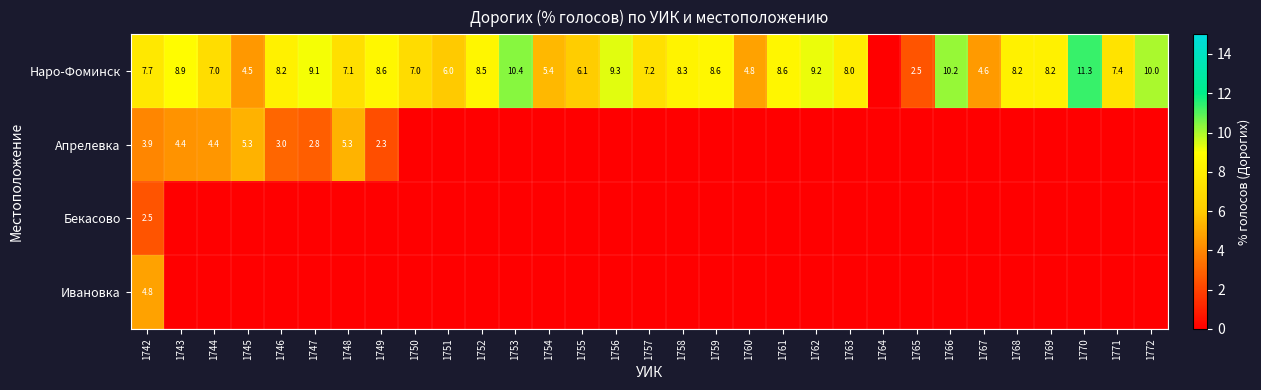

True or false: Нарo-Фоминск has a value of 7.7 at 1742.

True